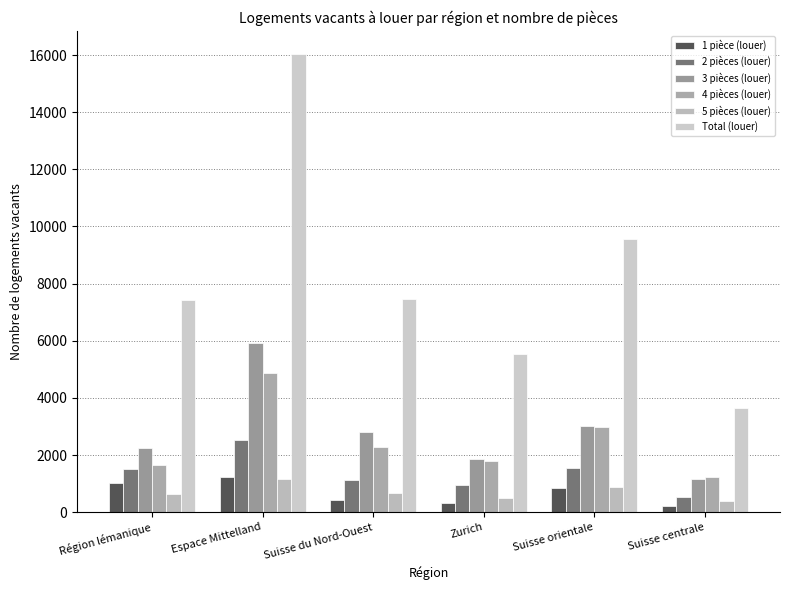

Where does the 4 pièces (louer) series first go above 2265?

Espace Mittelland